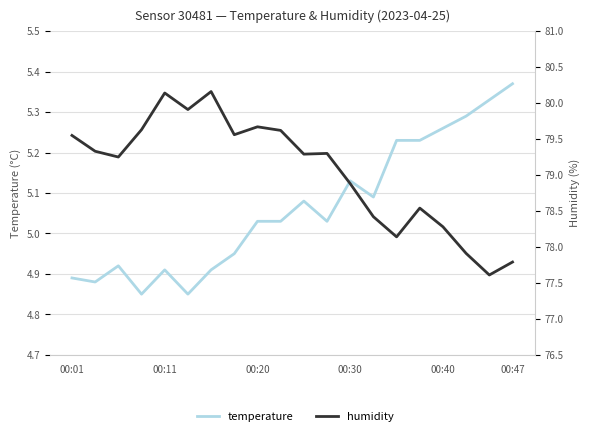

What is the maximum value for humidity?

80.2